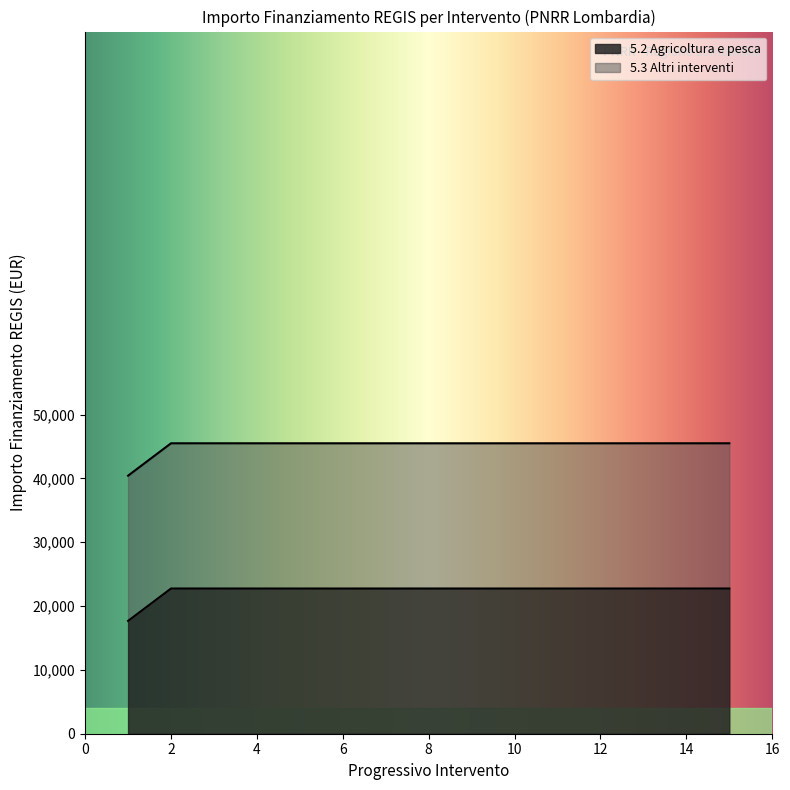

What is the lowest value of the 5.2 Agricoltura e pesca series?

17674.8